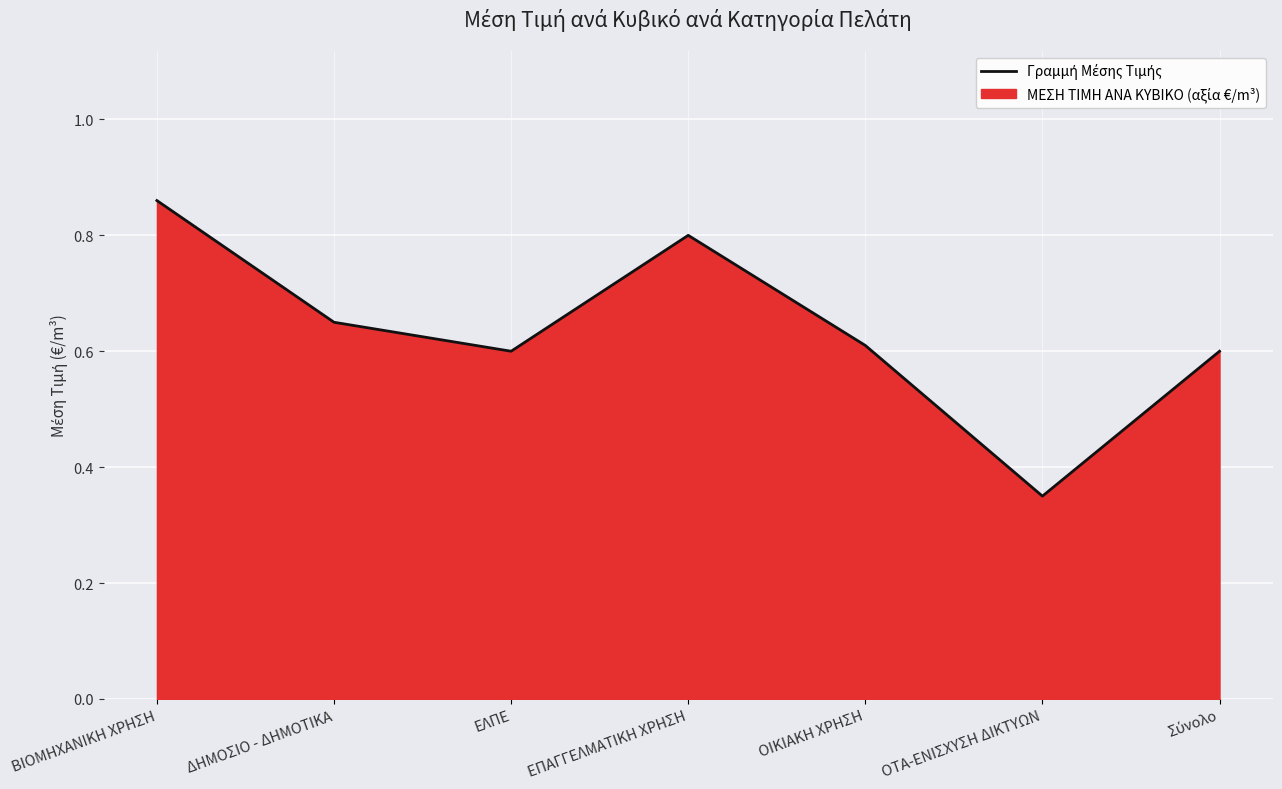

Reading left to right, what are all the values shown in this chart?

0.9	0.7	0.6	0.8	0.6	0.3	0.6